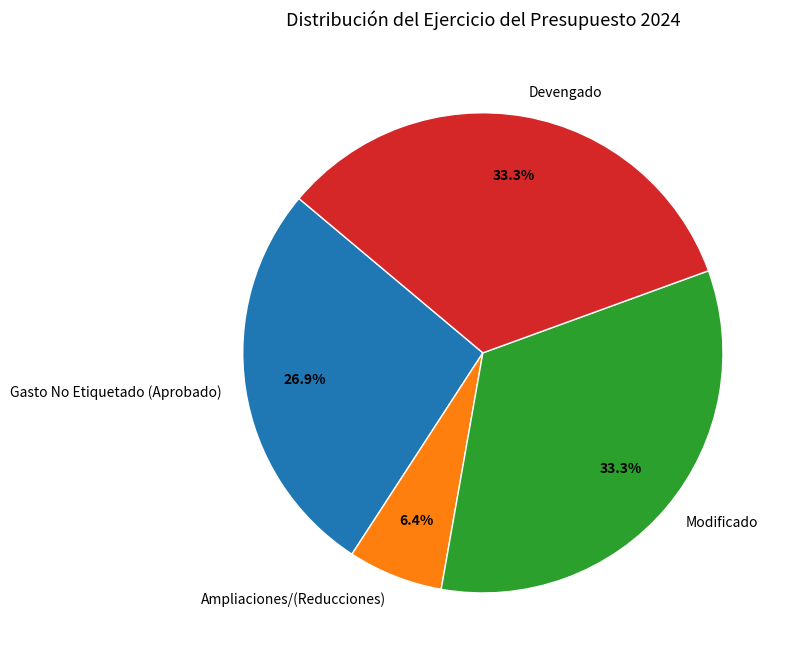

To the nearest percent, what is the average slice percentage?

25%